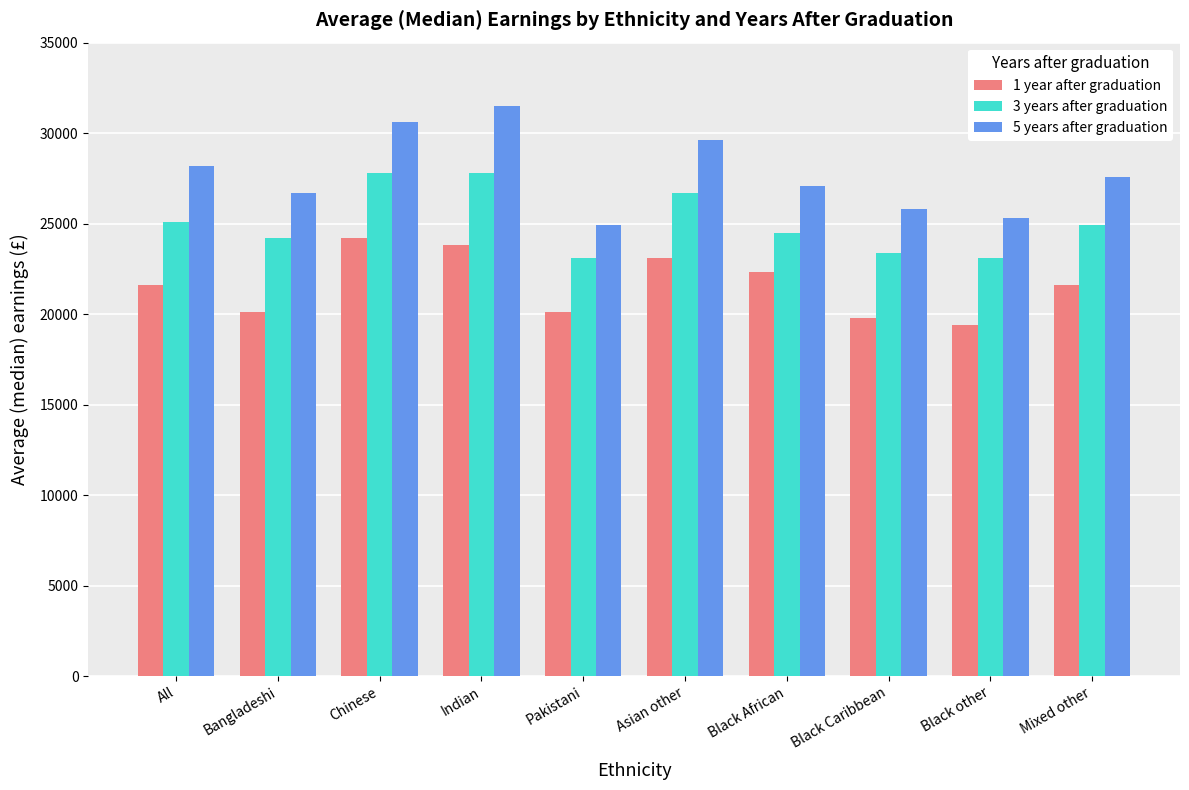

Rank the series at All from highest to lowest value.

5 years after graduation, 3 years after graduation, 1 year after graduation